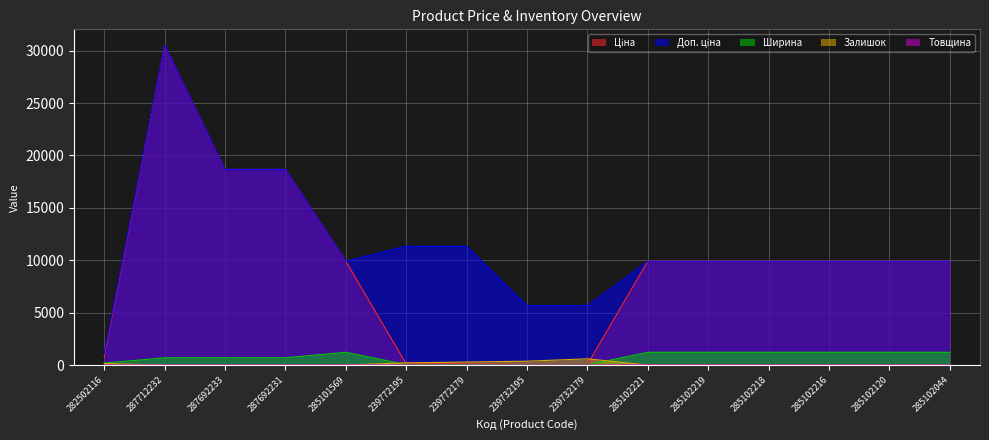

Where is Доп. ціна nearest to the value 15807?

287692233